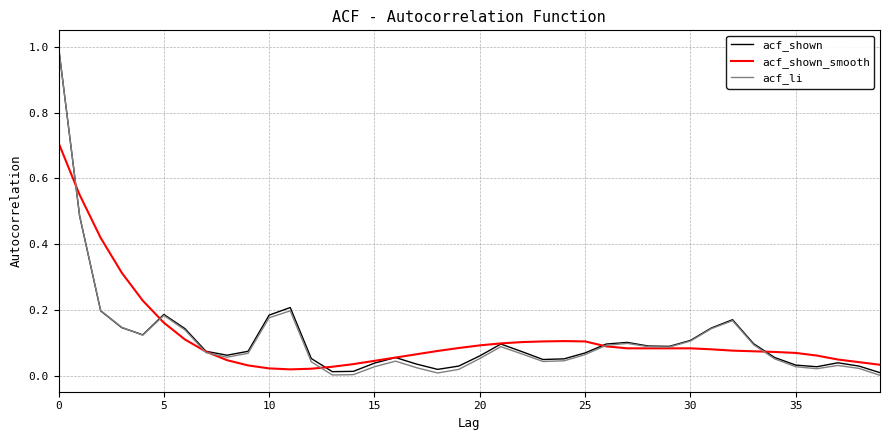

Which series has the widest spread of values?

acf_li